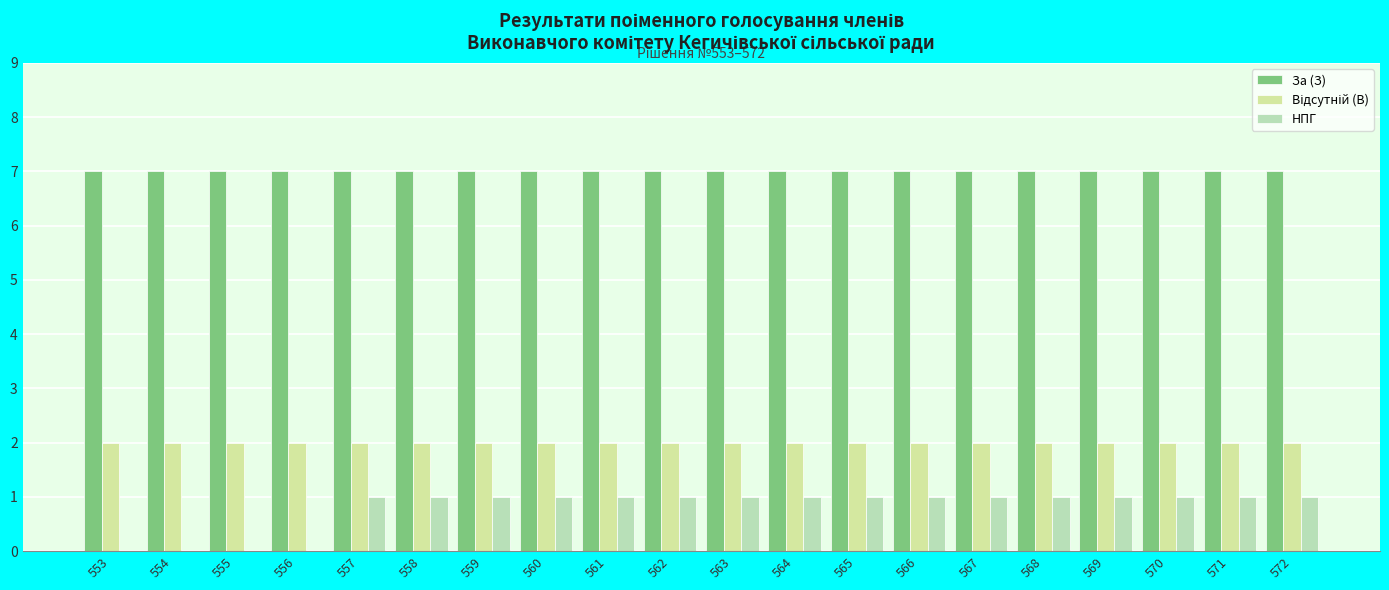

Which series has the largest total across all categories?

За (З)